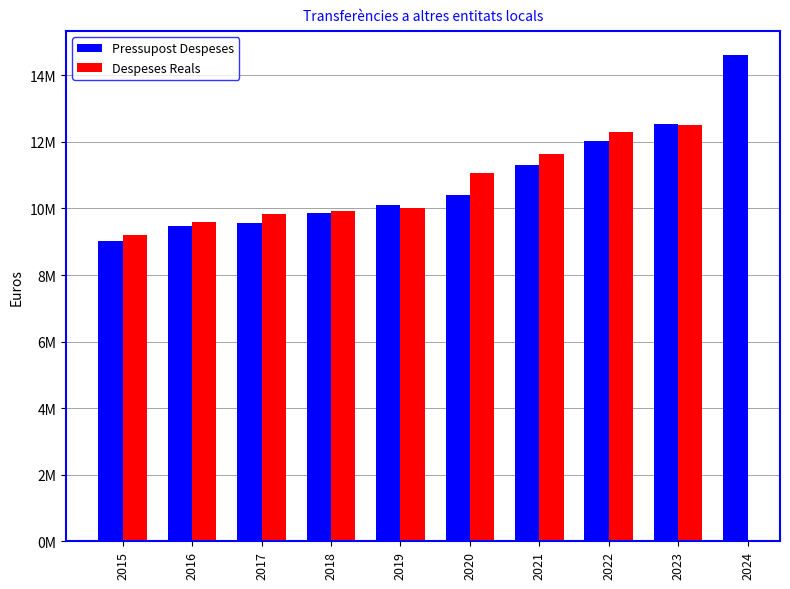

Read the Pressupost Despeses value at 2022.

12015208.9